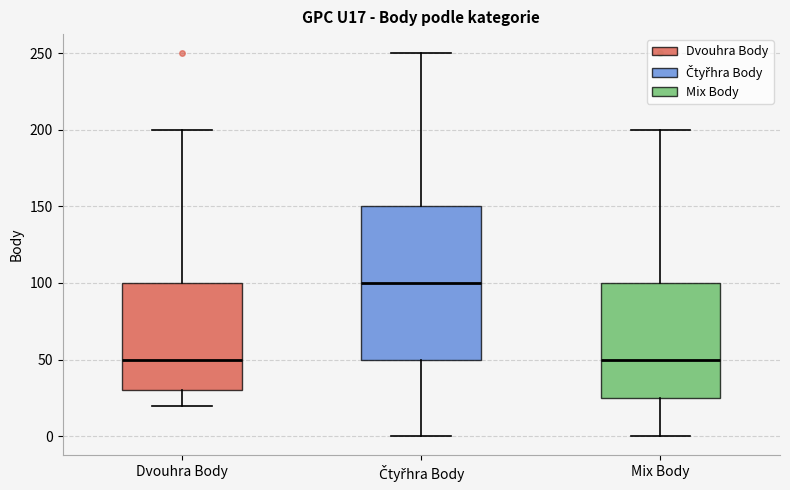

Comparing the boxes themselves (not the whiskers), which one is the tallest?

Čtyřhra Body